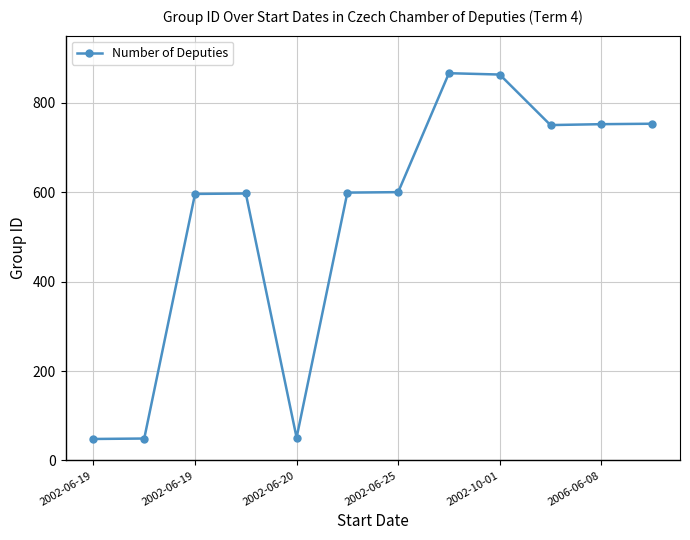

What is the value of the 8th point from the left?

866